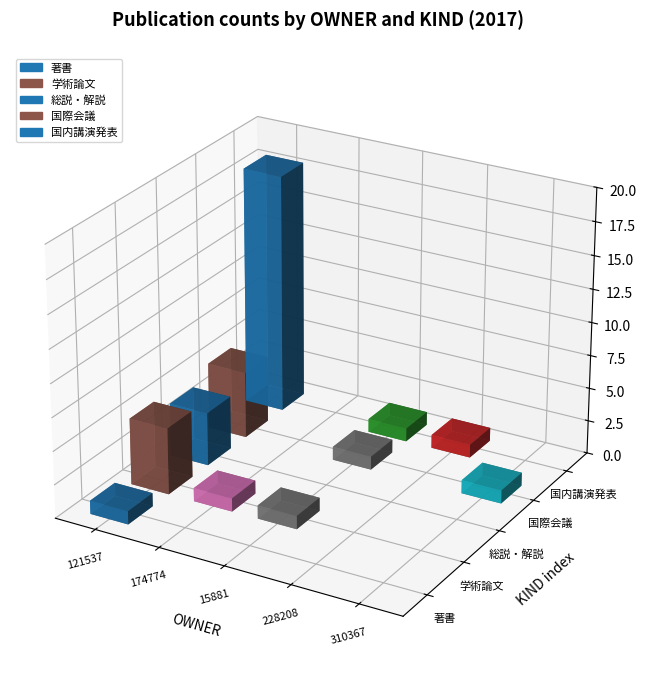

True or false: 国内講演発表 has a value of 8 at 5.

False